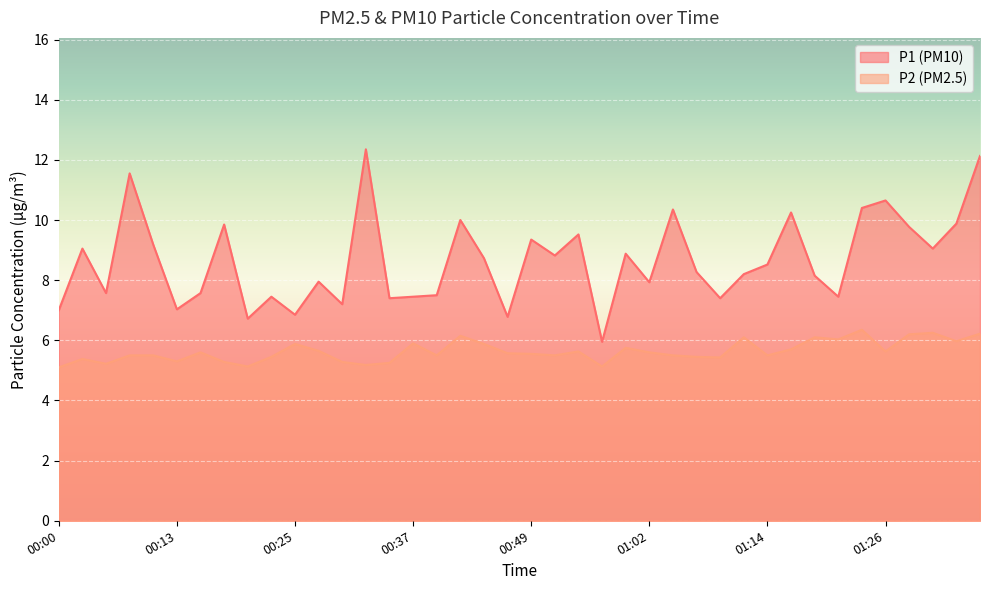

The value of P2 at 00:05 is 2.1. True or false?

False